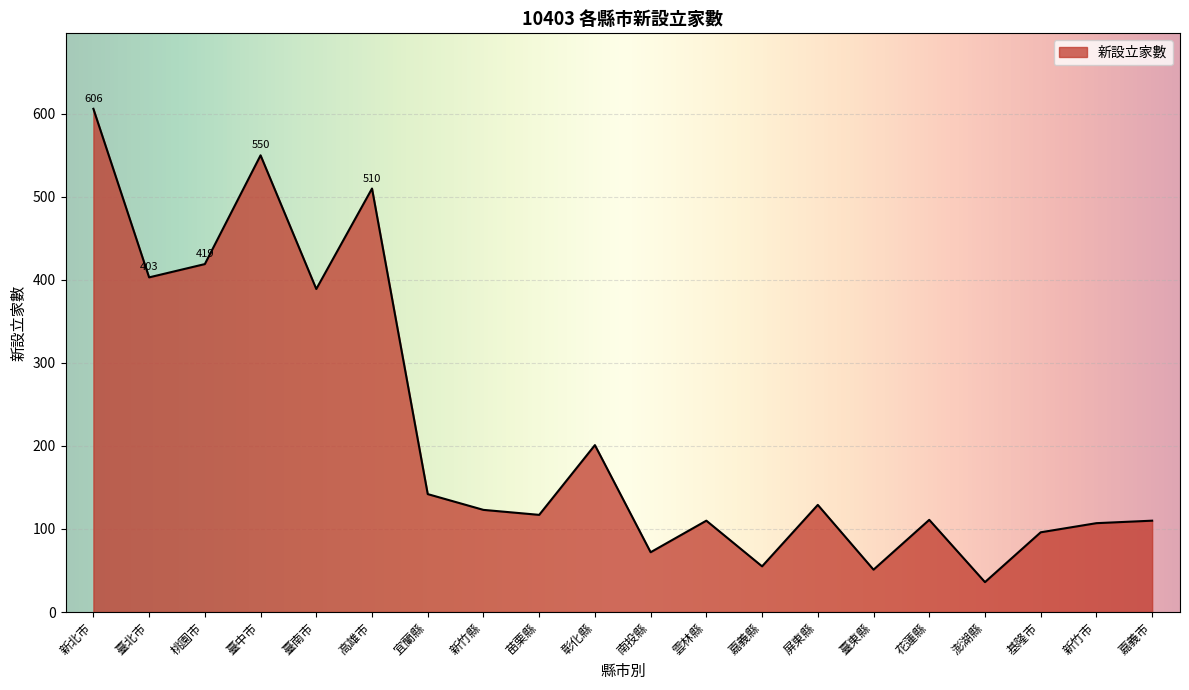

What is the sum of all values?

4337